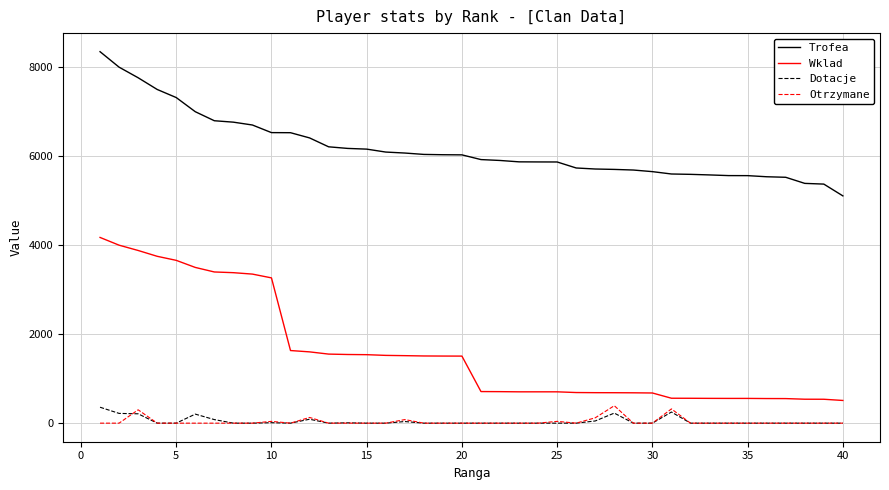

Which series has the largest range (max minus min)?

Wklad